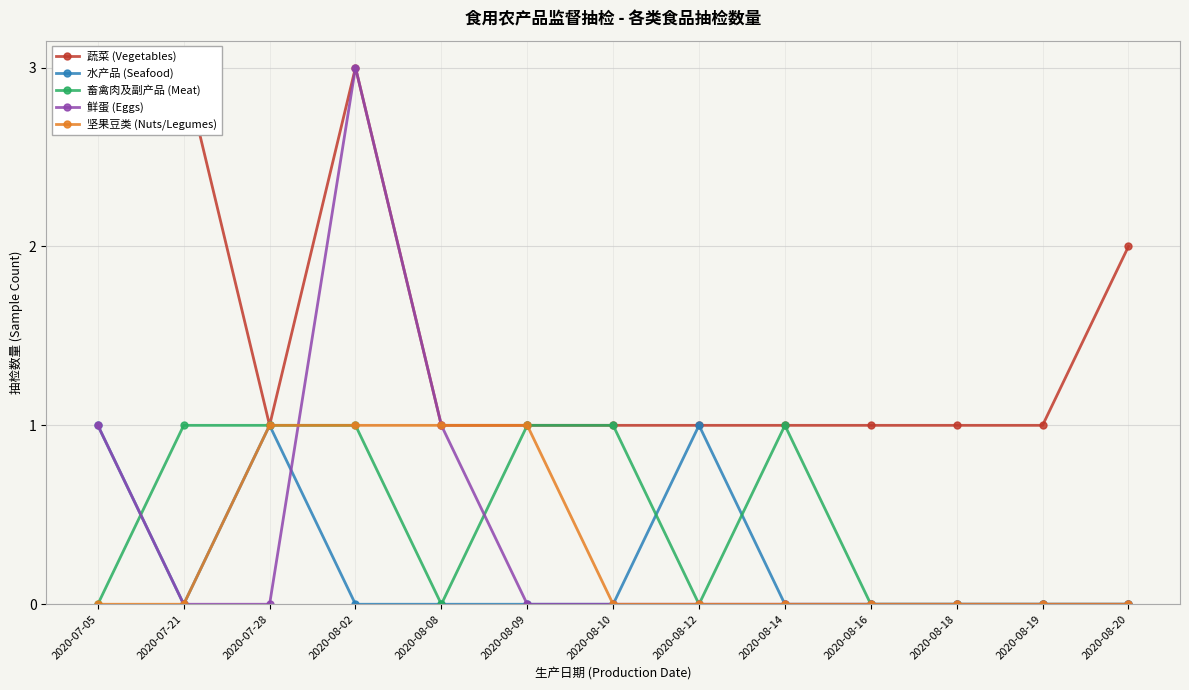

What is the spread (max minus min) of values at 2020-08-10?

1